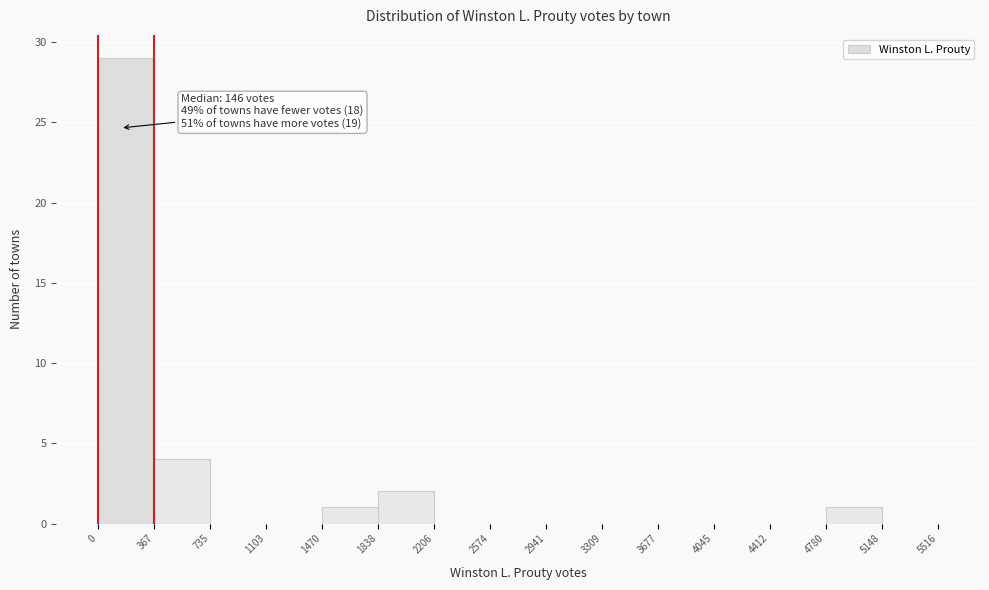

Which range on the x-axis has the tallest bar?

0 to 367